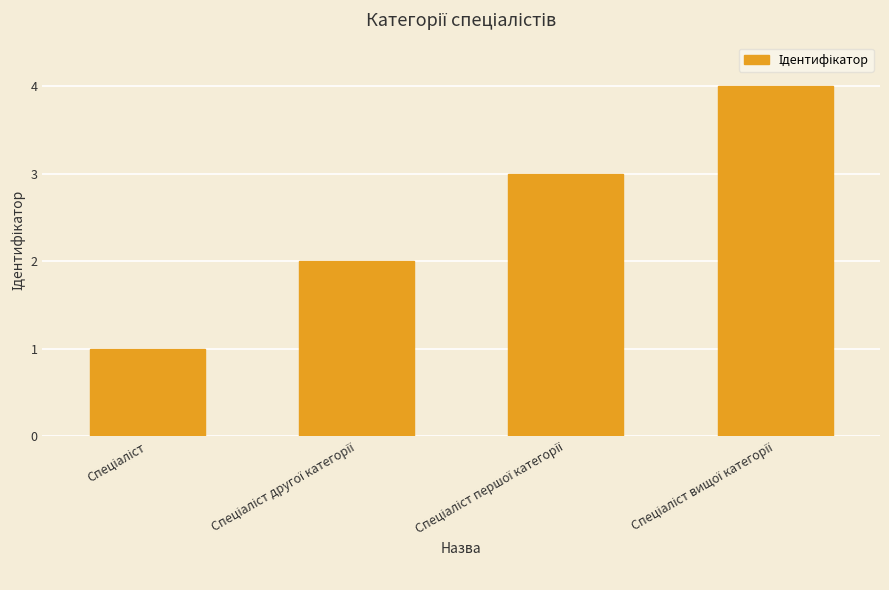

What is the sum of all values?

10